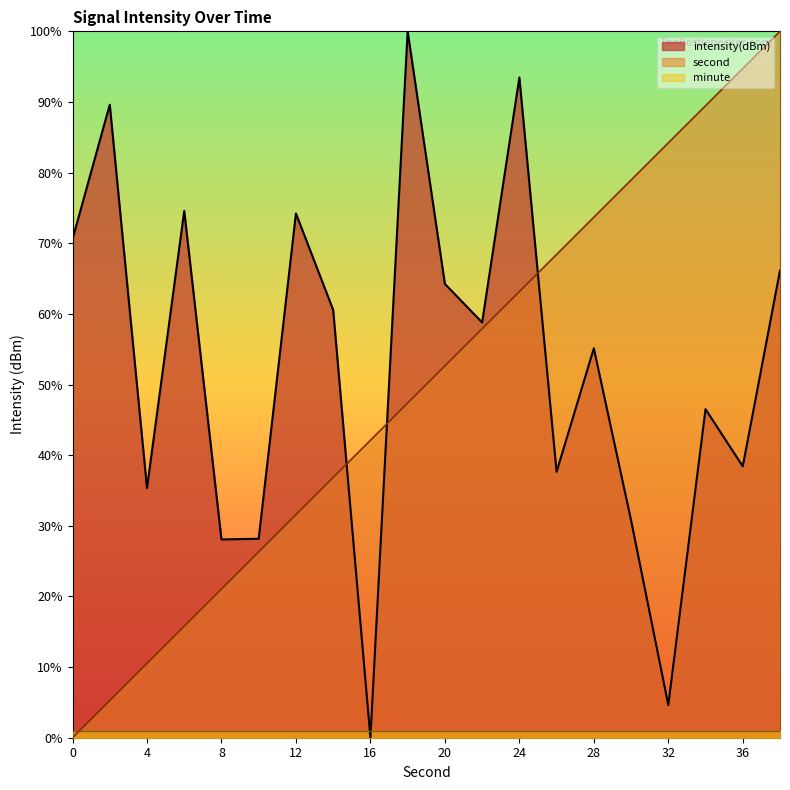

How many positive values does the intensity(dBm) series have?

19